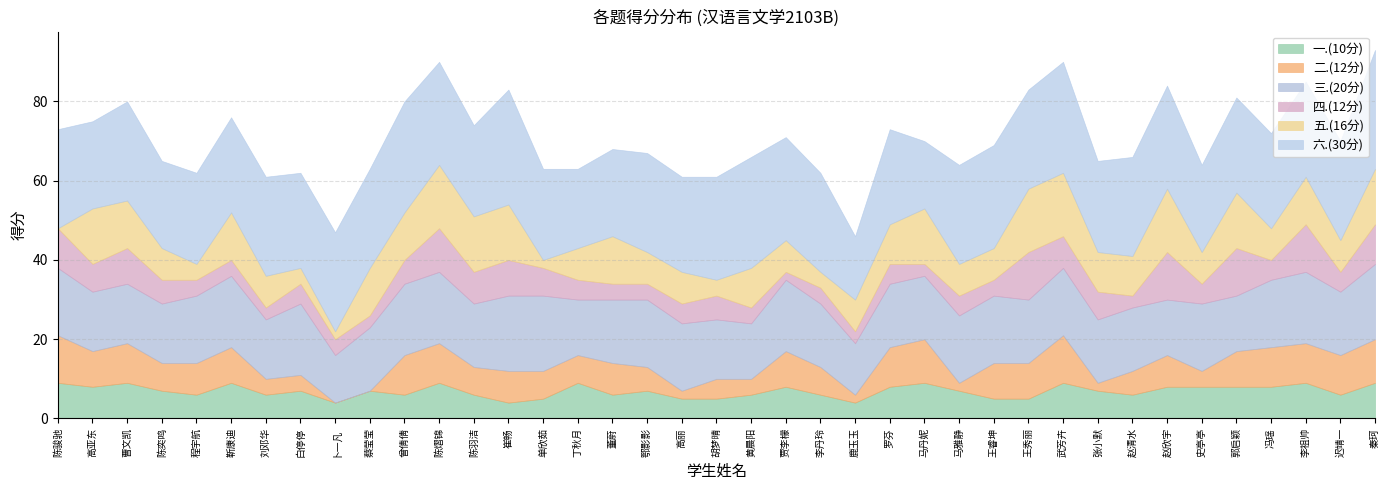

The value of 三.(20分) at 秦珂 is 19. True or false?

True